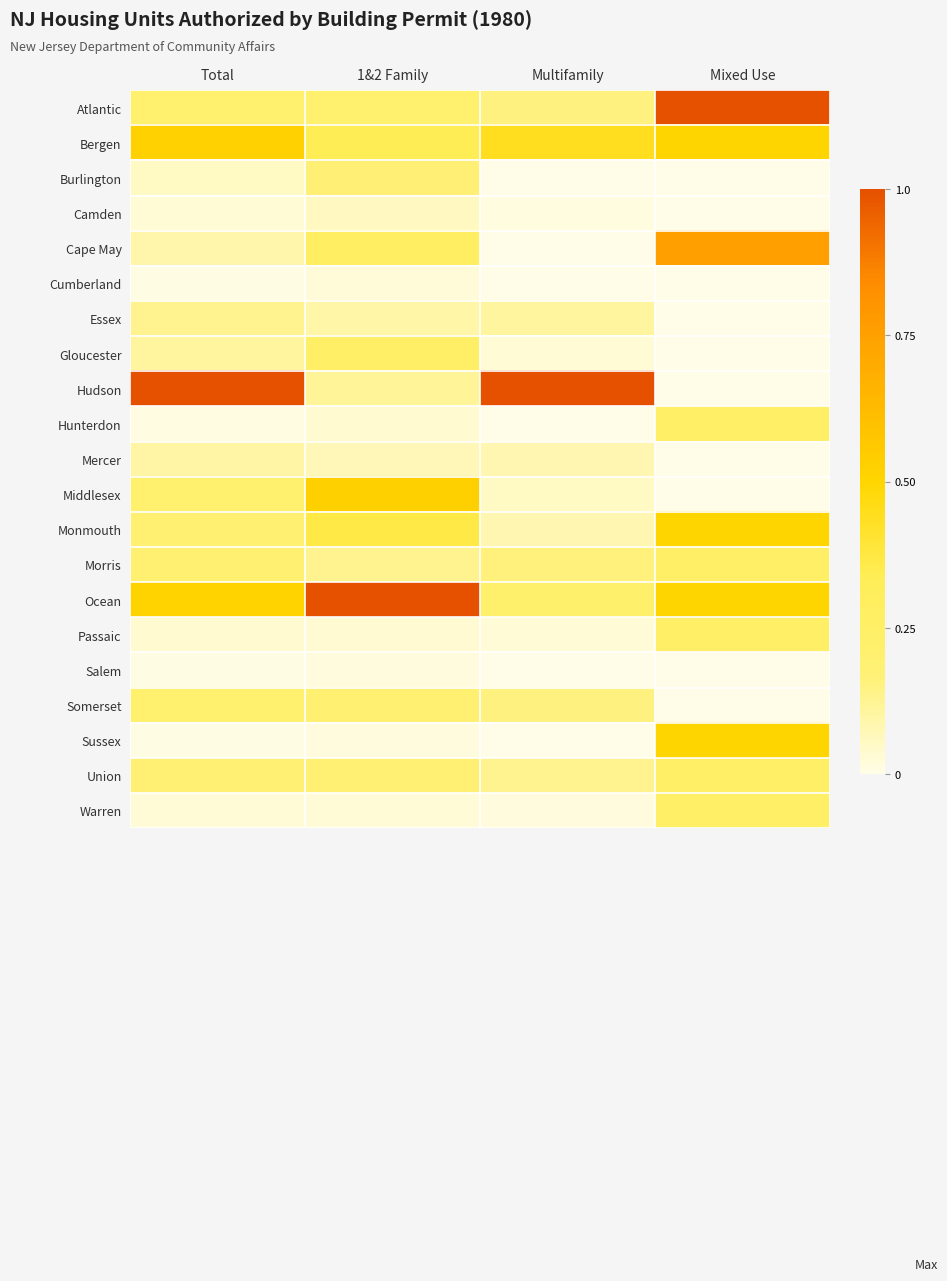

Reading left to right, what are all the values shown in this chart?

Atlantic: Total=0.2	1&2 Family=0.2	Multifamily=0.2	Mixed Use=1.0
Bergen: Total=0.5	1&2 Family=0.3	Multifamily=0.4	Mixed Use=0.5
Burlington: Total=0.1	1&2 Family=0.2	Multifamily=0.0	Mixed Use=0.0
Camden: Total=0.0	1&2 Family=0.1	Multifamily=0.0	Mixed Use=0.0
Cape May: Total=0.1	1&2 Family=0.3	Multifamily=0.0	Mixed Use=0.8
Cumberland: Total=0.0	1&2 Family=0.0	Multifamily=0.0	Mixed Use=0.0
Essex: Total=0.1	1&2 Family=0.1	Multifamily=0.1	Mixed Use=0.0
Gloucester: Total=0.1	1&2 Family=0.3	Multifamily=0.0	Mixed Use=0.0
Hudson: Total=1.0	1&2 Family=0.1	Multifamily=1.0	Mixed Use=0.0
Hunterdon: Total=0.0	1&2 Family=0.0	Multifamily=0.0	Mixed Use=0.2
Mercer: Total=0.1	1&2 Family=0.1	Multifamily=0.1	Mixed Use=0.0
Middlesex: Total=0.2	1&2 Family=0.5	Multifamily=0.1	Mixed Use=0.0
Monmouth: Total=0.2	1&2 Family=0.4	Multifamily=0.1	Mixed Use=0.5
Morris: Total=0.2	1&2 Family=0.1	Multifamily=0.2	Mixed Use=0.2
Ocean: Total=0.5	1&2 Family=1.0	Multifamily=0.2	Mixed Use=0.5
Passaic: Total=0.0	1&2 Family=0.0	Multifamily=0.0	Mixed Use=0.2
Salem: Total=0.0	1&2 Family=0.0	Multifamily=0.0	Mixed Use=0.0
Somerset: Total=0.2	1&2 Family=0.2	Multifamily=0.2	Mixed Use=0.0
Sussex: Total=0.0	1&2 Family=0.0	Multifamily=0.0	Mixed Use=0.5
Union: Total=0.2	1&2 Family=0.2	Multifamily=0.1	Mixed Use=0.2
Warren: Total=0.0	1&2 Family=0.0	Multifamily=0.0	Mixed Use=0.2